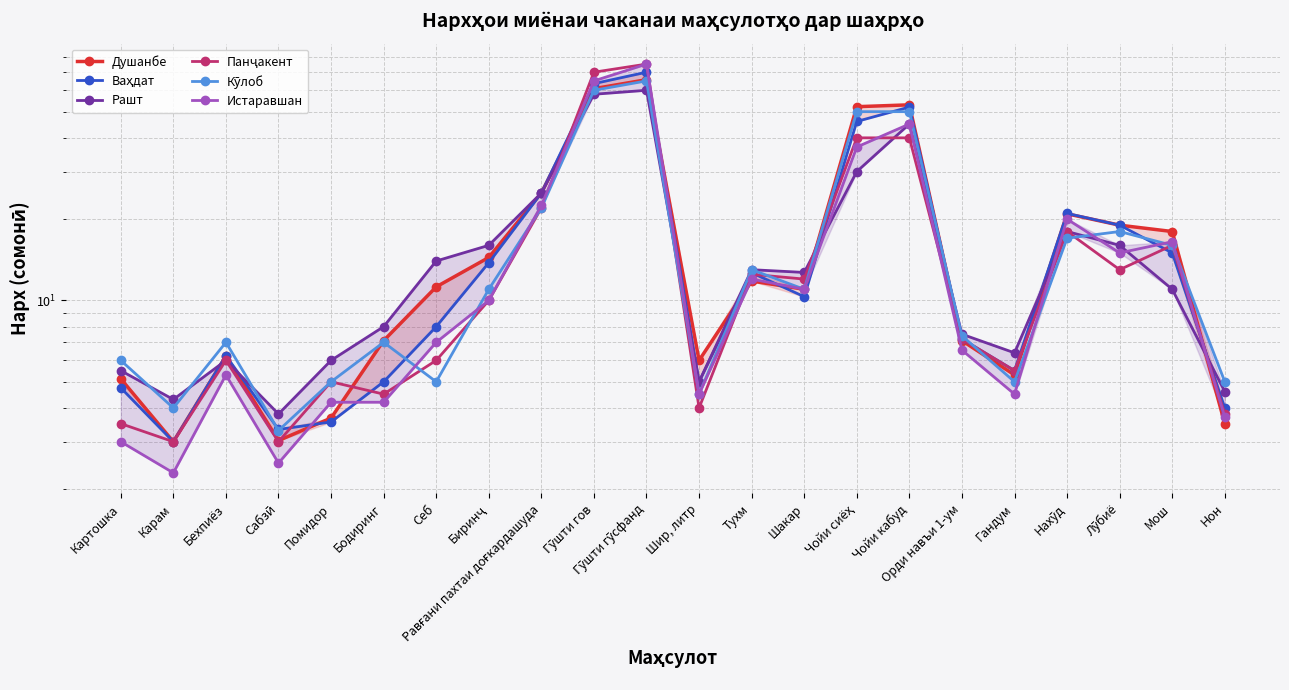

True or false: Душанбе has a value of 3.0 at Сабзӣ.

True